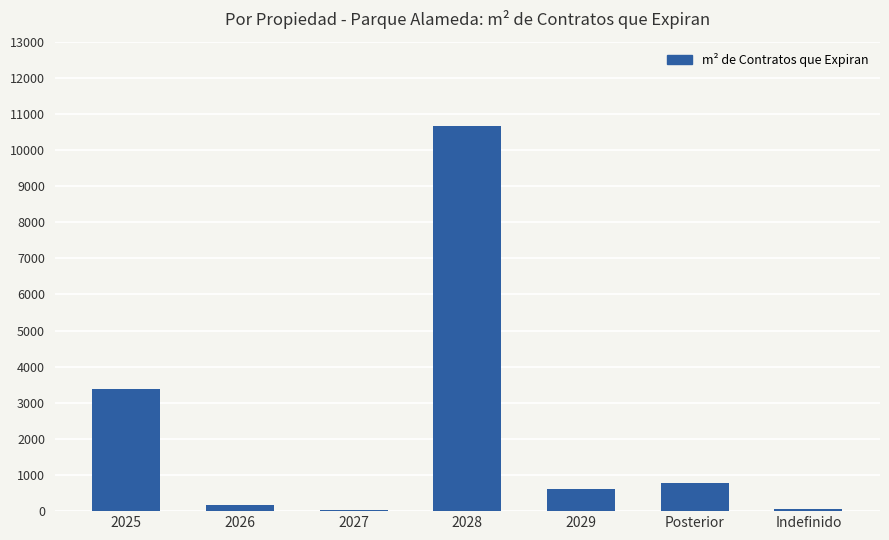

True or false: the data shows 5104.5 at 2025.

False